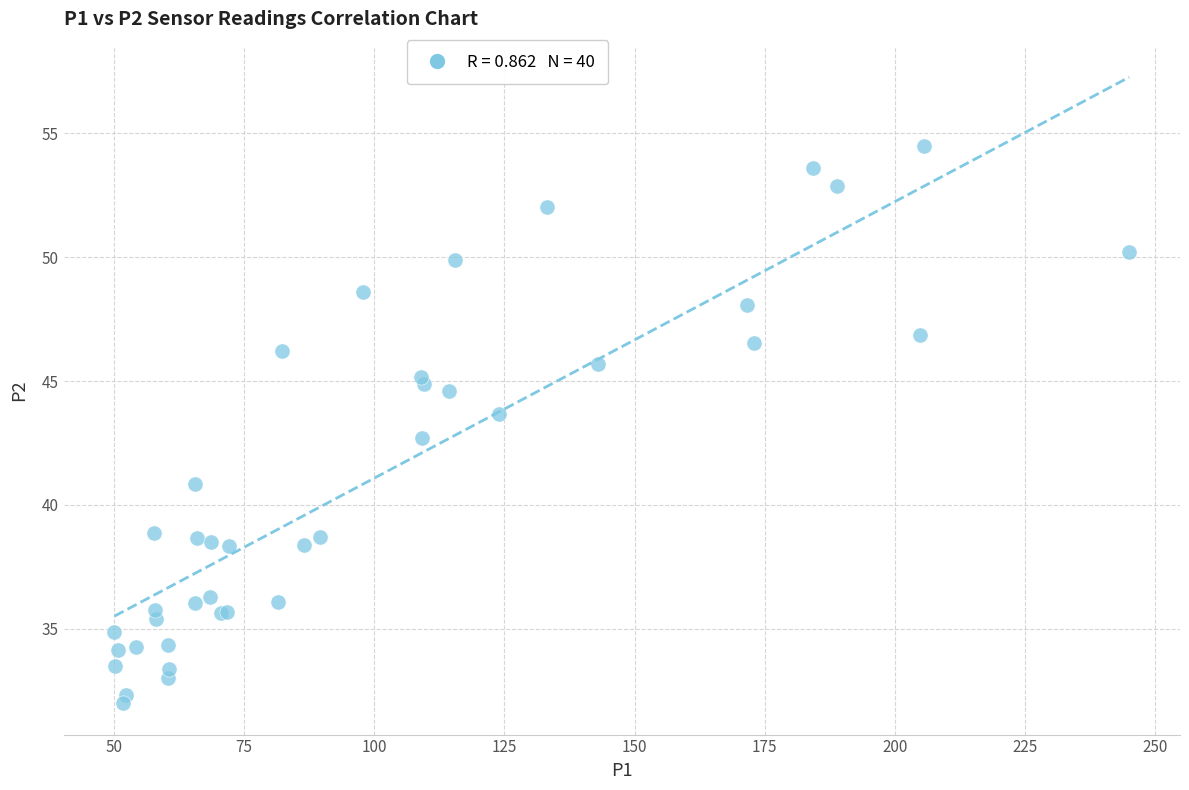

What Y value in the scatter plot is closest to 43?

42.7